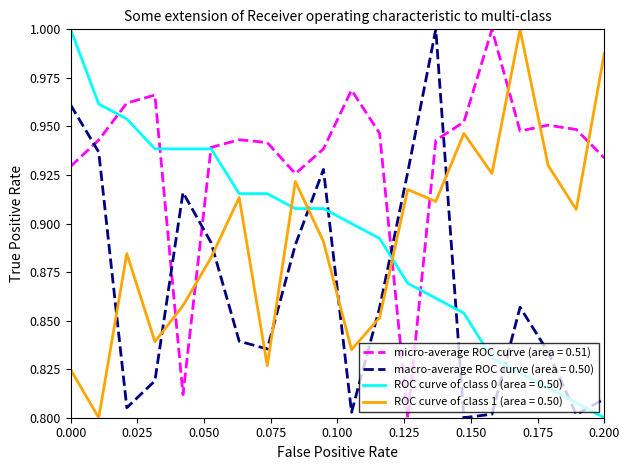

Which series has the largest total across all categories?

micro-average ROC curve (area = 0.51)